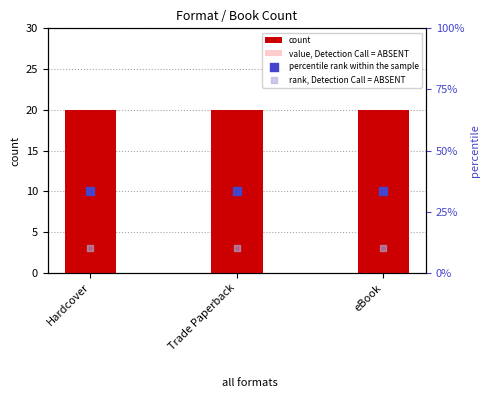

At how many categories does at least one series exceed 24?

3